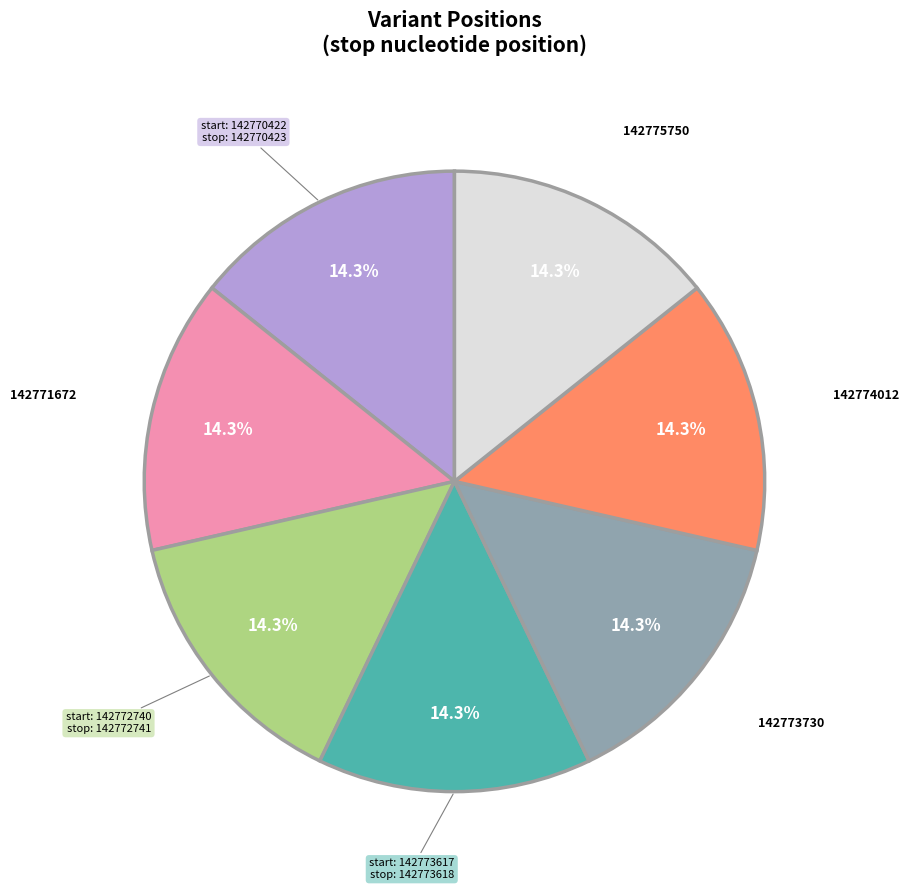

How many slices are in this pie chart?

7